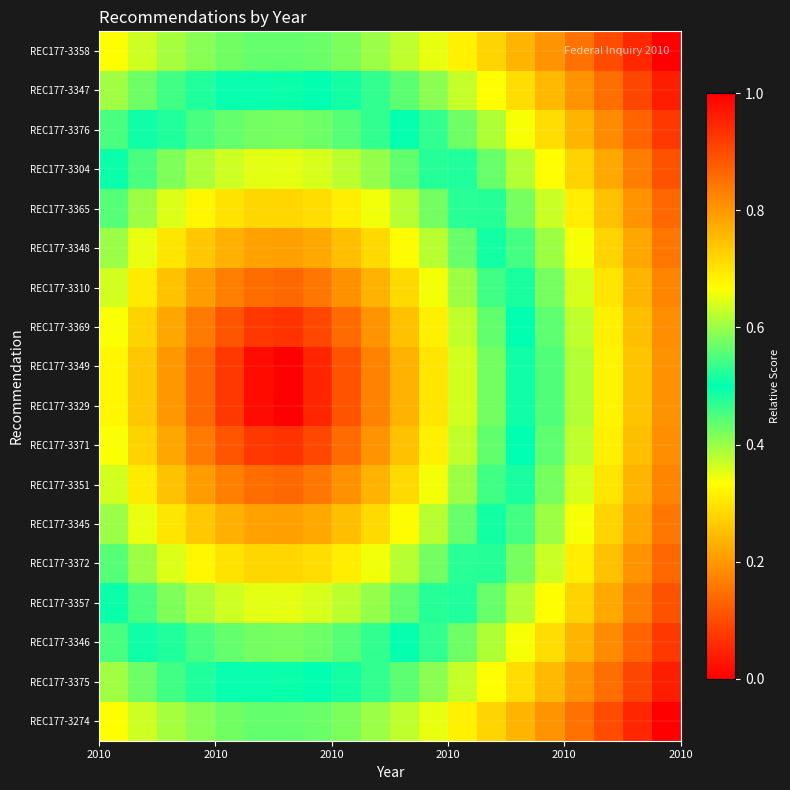

At how many categories does at least one series exceed 0?

20